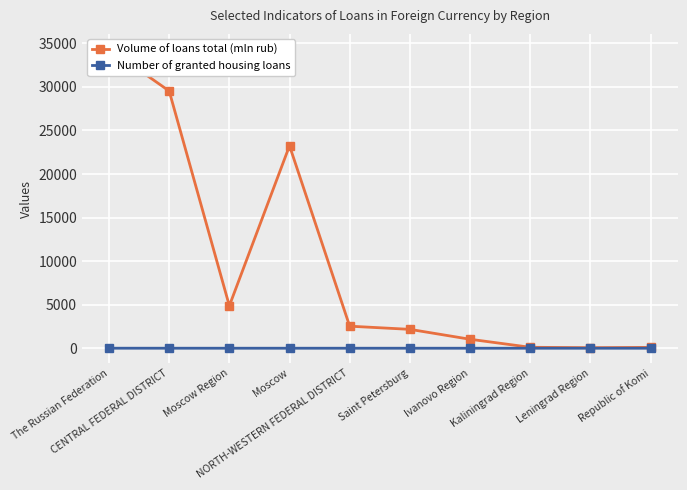

What is the difference between the highest and lowest values at Leningrad Region?

64